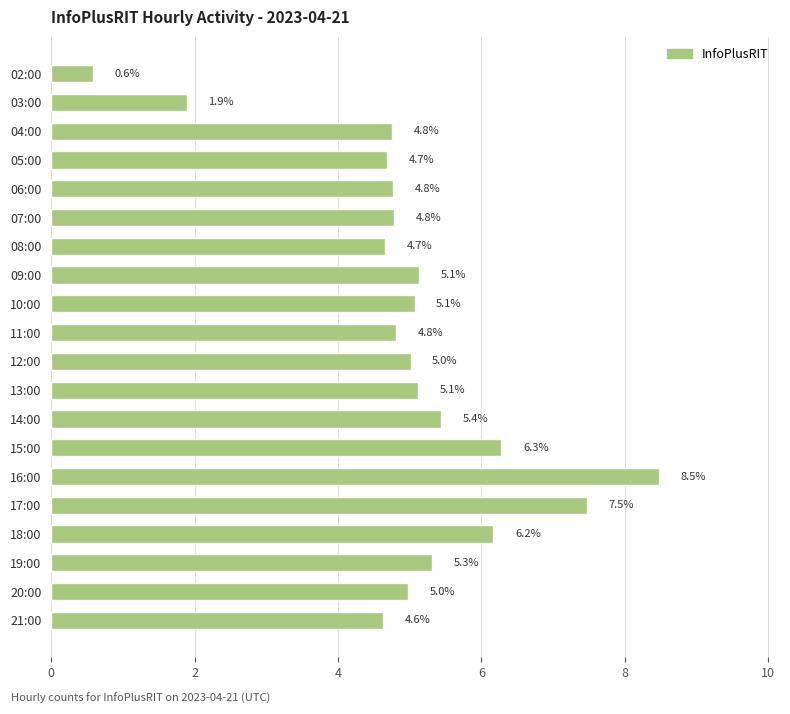

What is the sum of the values at 06:00 and 14:00?

10.2